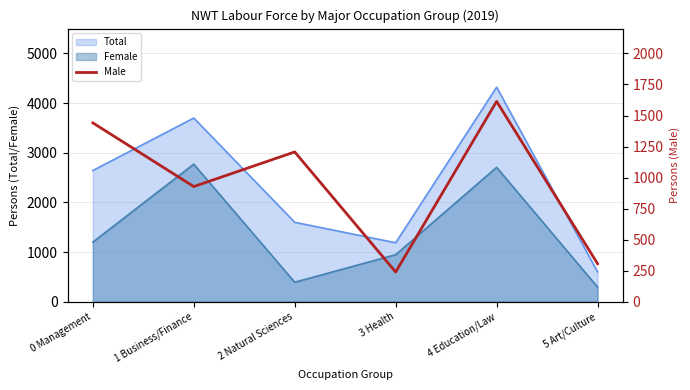

True or false: Total and Female intersect in this chart.

False